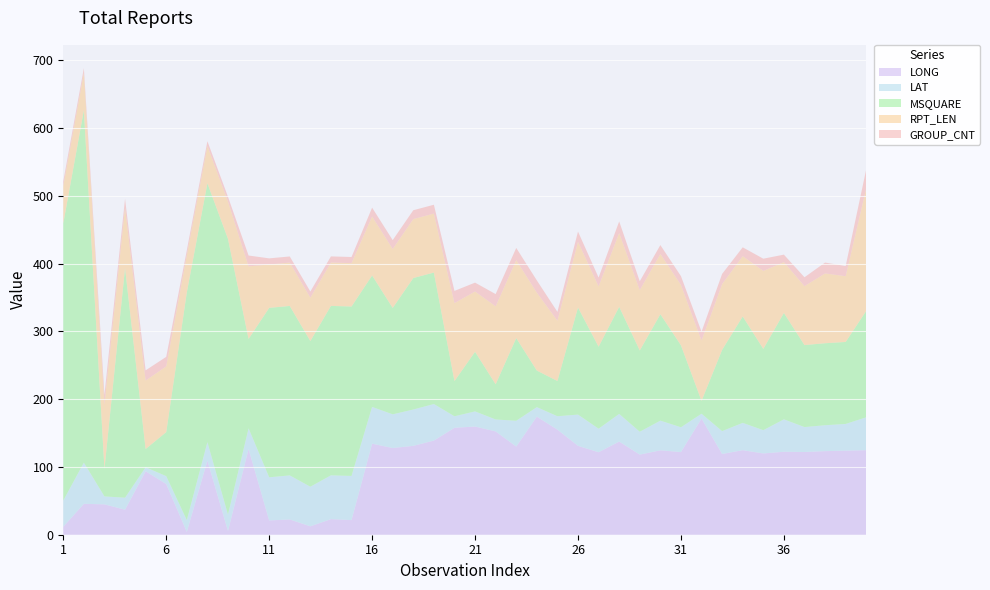

Reading left to right, extract all data points from this chart.

LONG: 11.7	45.6	44.8	36.9	93.6	74.8	4.2	109.4	5.5	126.4	21.1	22.5	12.4	23.0	21.6	134.3	127.9	131.1	138.9	157.7	159.6	152.4	130.0	174.2	155.0	131.1	121.7	137.4	118.2	124.5	121.9	171.4	119.1	124.7	119.9	122.4	122.0	123.3	124.0	124.7
LAT: 38.7	60.7	11.7	17.7	5.9	11.6	17.3	27.1	24.0	30.5	63.6	65.0	58.4	64.6	65.1	54.2	49.7	53.6	53.9	17.0	22.3	17.6	38.1	14.0	19.8	46.1	34.7	40.8	33.7	43.8	36.6	7.1	33.7	40.3	34.3	47.8	36.8	38.2	39.4	48.5
MSQUARE: 409.0	520.0	41.0	339.0	27.0	65.0	336.0	382.0	407.0	132.0	250.0	250.0	215.0	250.0	250.0	194.0	157.0	194.0	194.0	52.0	88.0	52.0	122.0	54.0	52.0	158.0	121.0	158.0	120.0	157.0	121.0	19.0	120.0	157.0	120.0	157.0	121.0	121.0	121.0	157.0
RPT_LEN: 55.0	55.0	95.0	89.0	101.0	97.0	55.0	55.0	55.0	107.0	64.0	64.0	64.0	64.0	64.0	87.0	87.0	87.0	87.0	115.0	89.0	115.0	115.0	115.0	89.0	97.0	89.0	109.0	89.0	89.0	89.0	89.0	97.0	89.0	115.0	75.0	87.0	103.0	97.0	181.0
GROUP_CNT: 7.0	7.0	14.0	13.0	15.0	14.0	7.0	7.0	7.0	16.0	9.0	9.0	9.0	9.0	9.0	13.0	13.0	13.0	13.0	18.0	13.0	18.0	18.0	18.0	13.0	15.0	13.0	17.0	13.0	13.0	13.0	13.0	15.0	13.0	18.0	11.0	13.0	16.0	15.0	28.0